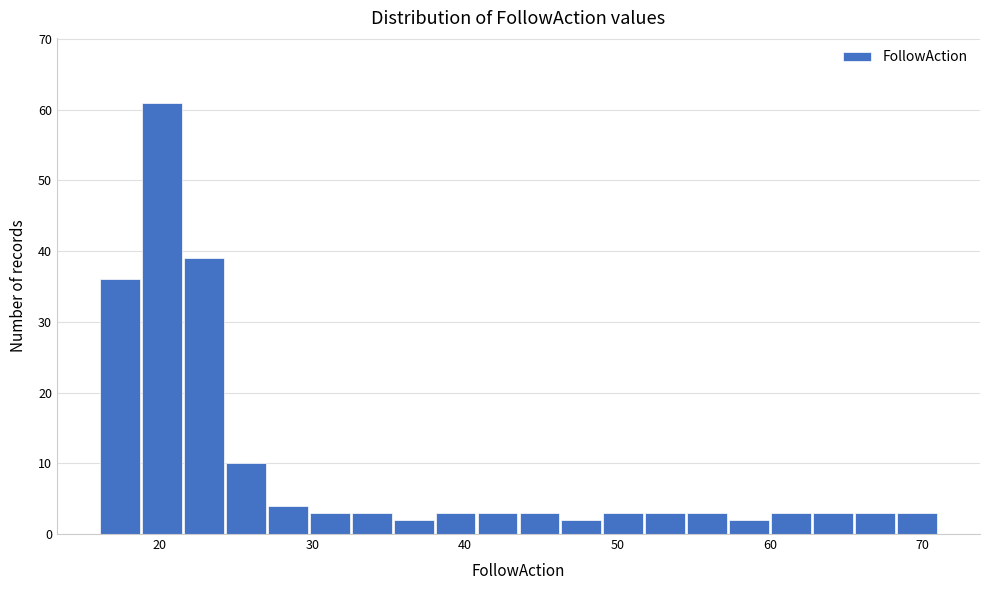

Read against the x-axis, roughly where is the centre of the tallest bar?

20